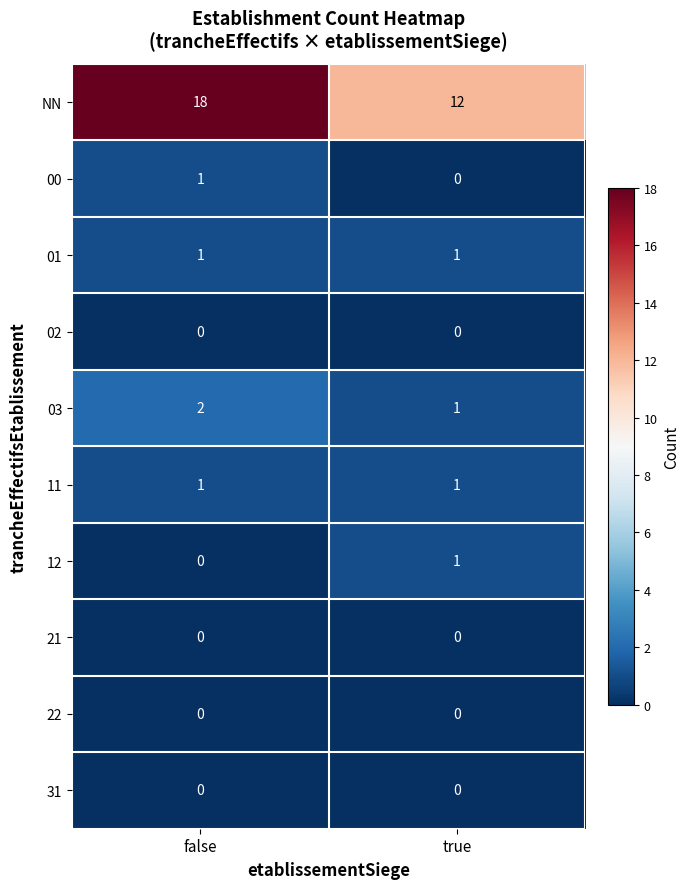

Reading left to right, extract all data points from this chart.

NN: false=18	true=12
00: false=1	true=0
01: false=1	true=1
02: false=0	true=0
03: false=2	true=1
11: false=1	true=1
12: false=0	true=1
21: false=0	true=0
22: false=0	true=0
31: false=0	true=0